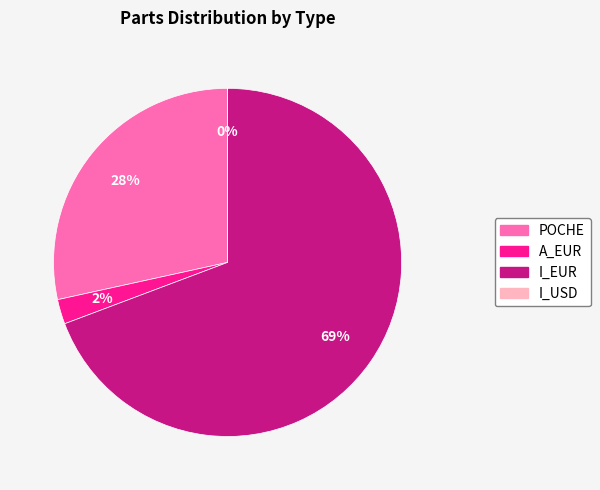

To the nearest percent, what is the combined percentage of I_EUR and POCHE?

98%